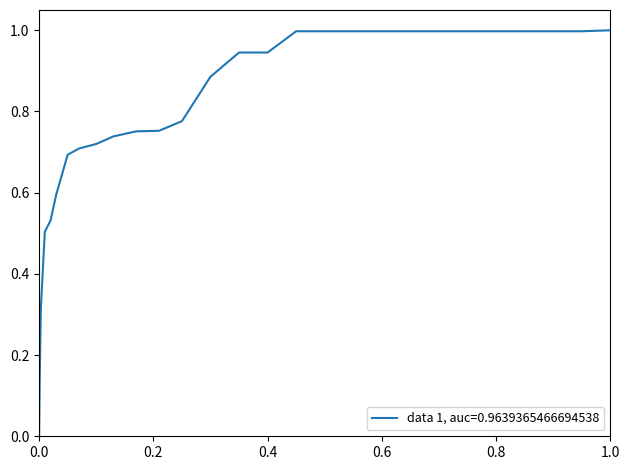

What is the greatest value displayed?

1.0